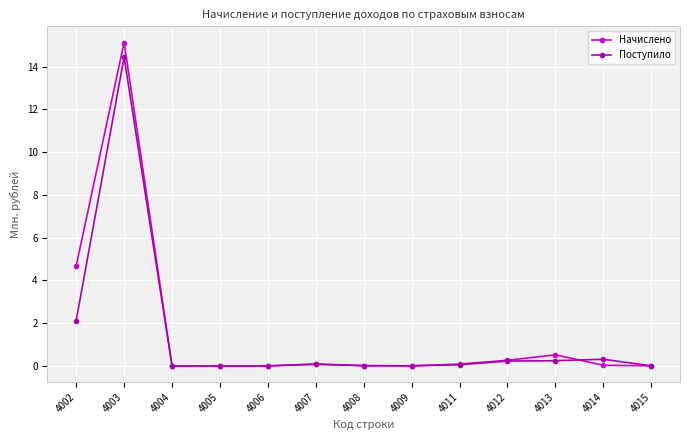

Is the value of Начислено at 4013 greater than the value of Поступило at 4003?

No